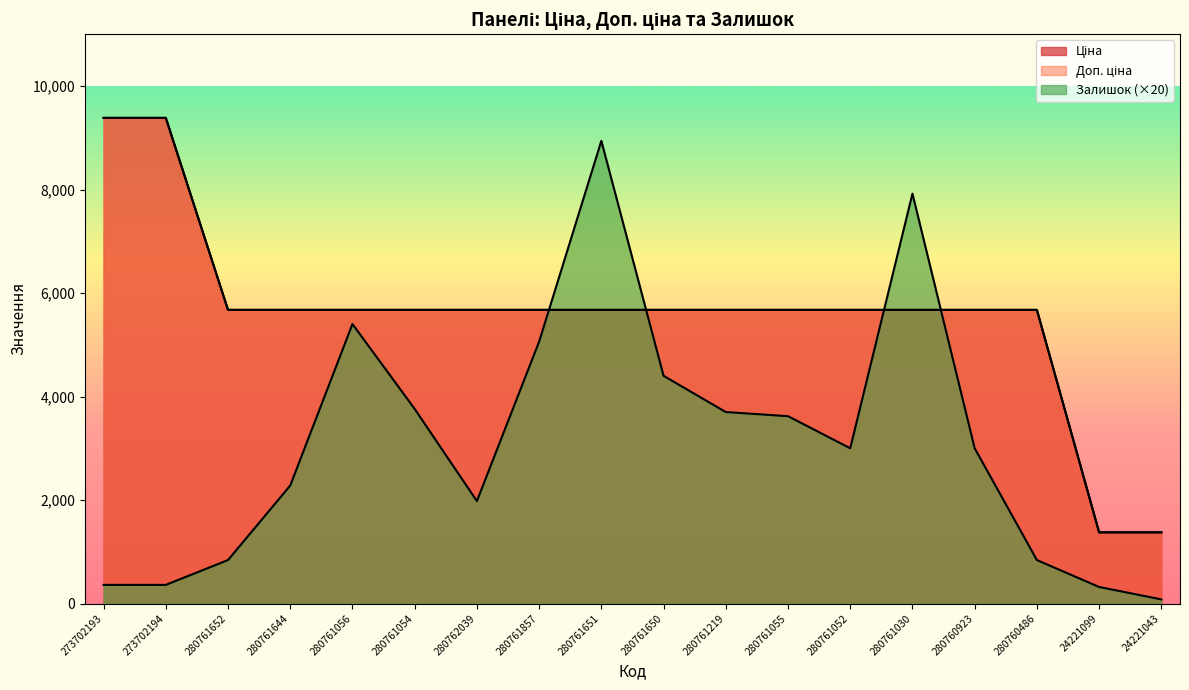

Read the Залишок value at 280761650.

4400.0